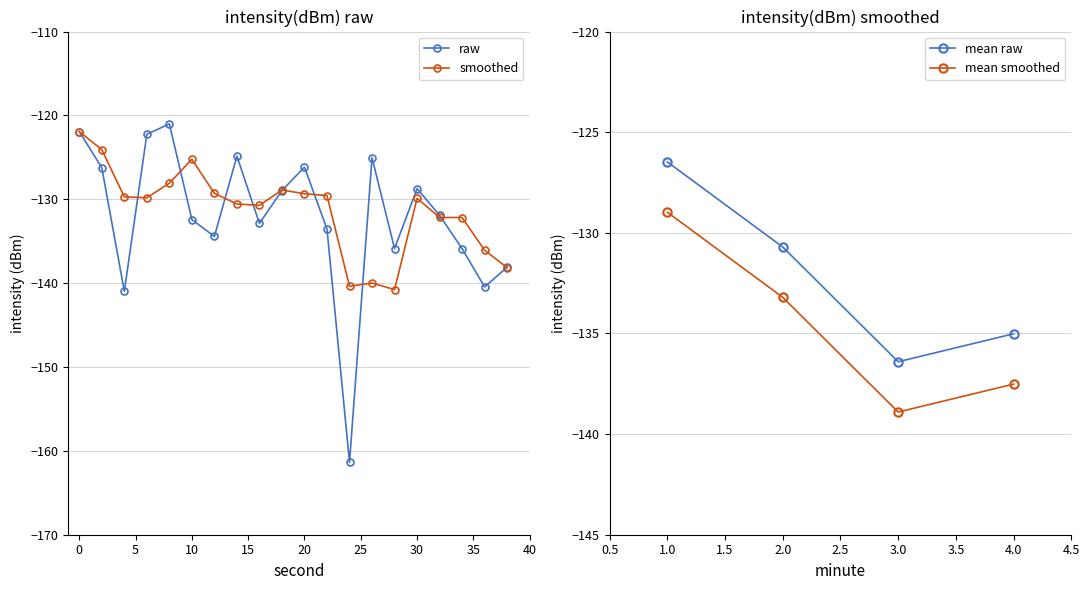

What is the difference between the maximum and second lowest values?

20.0